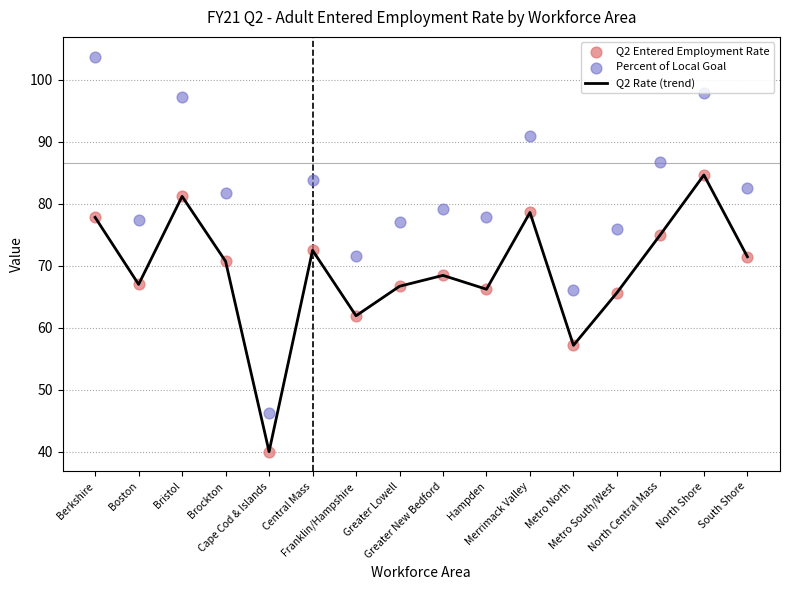

At how many categories does at least one series exceed 97?

3